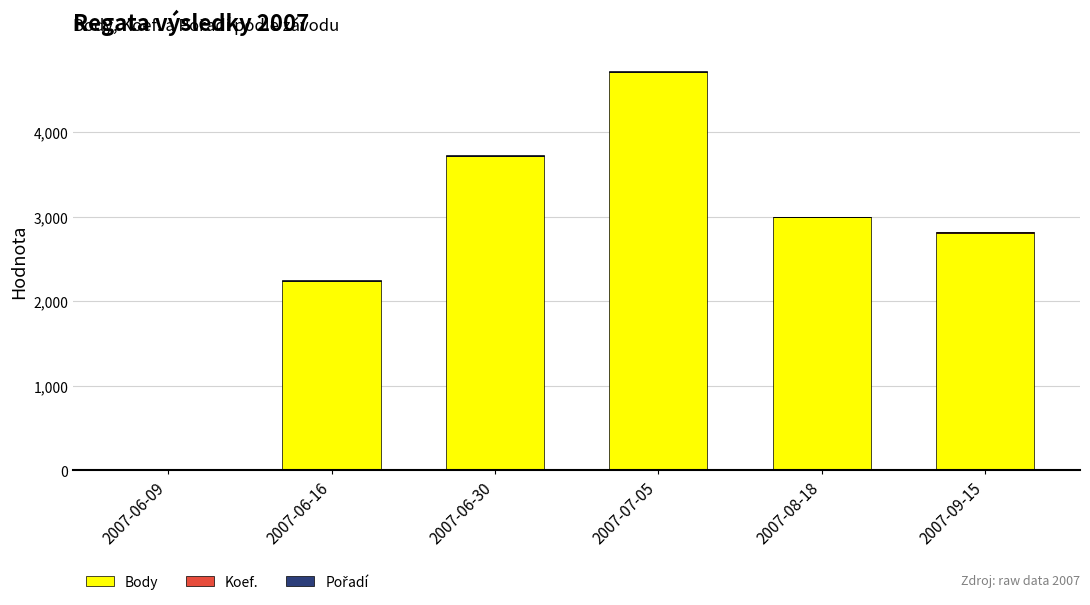

At which label does Body reach its peak?

2007-07-05